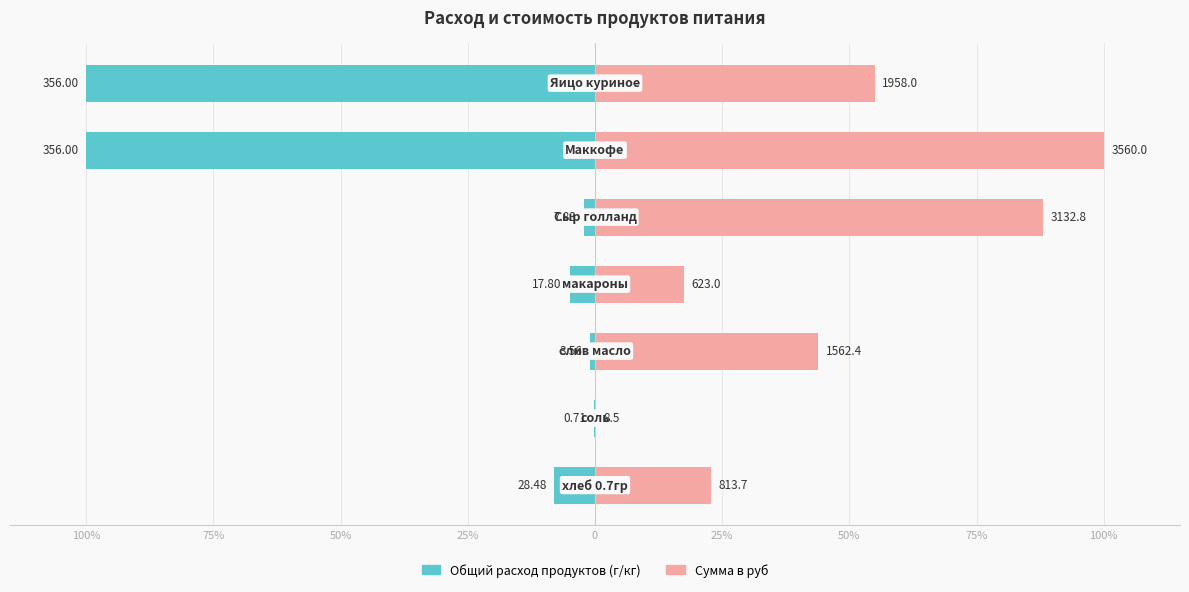

Which series changed the most between 50% and 0?

Сумма в руб